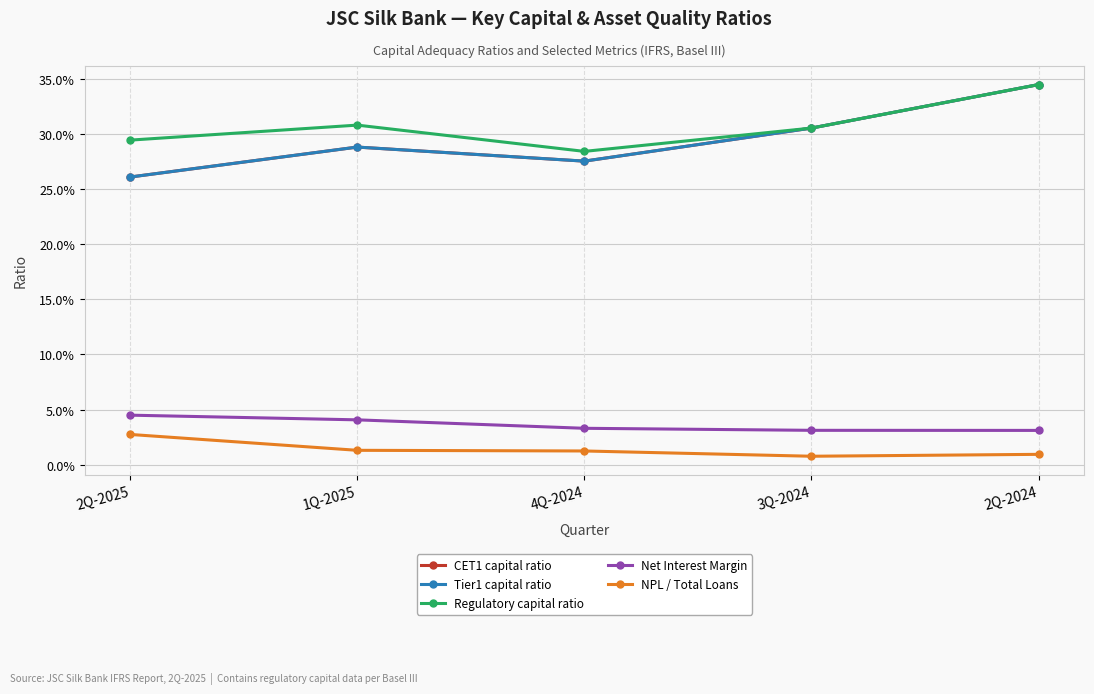

Is this an area chart (filled region under the line)?

No